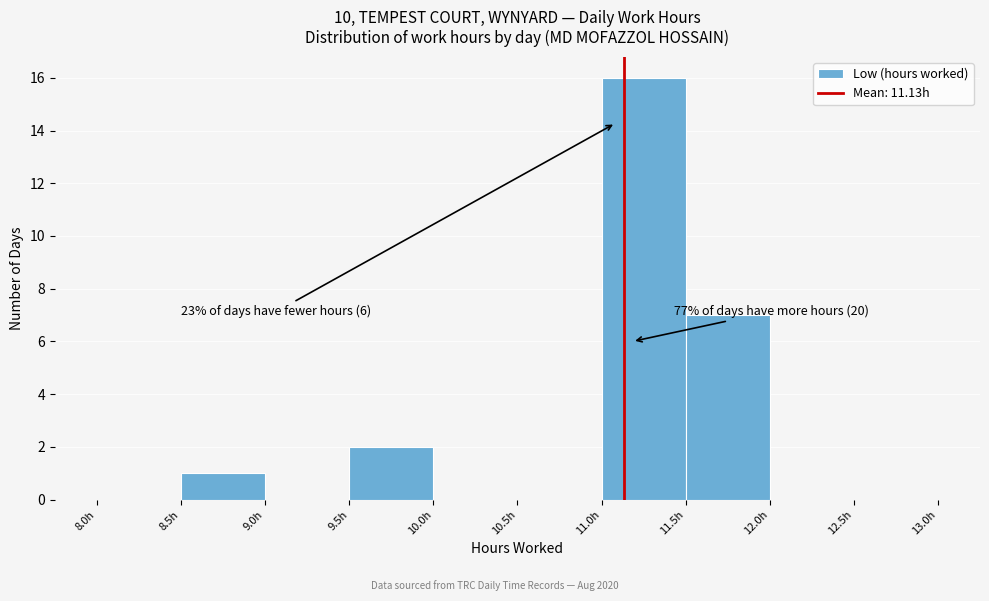

Over which range of the x-axis is the bar tallest?

11.0 to 11.5